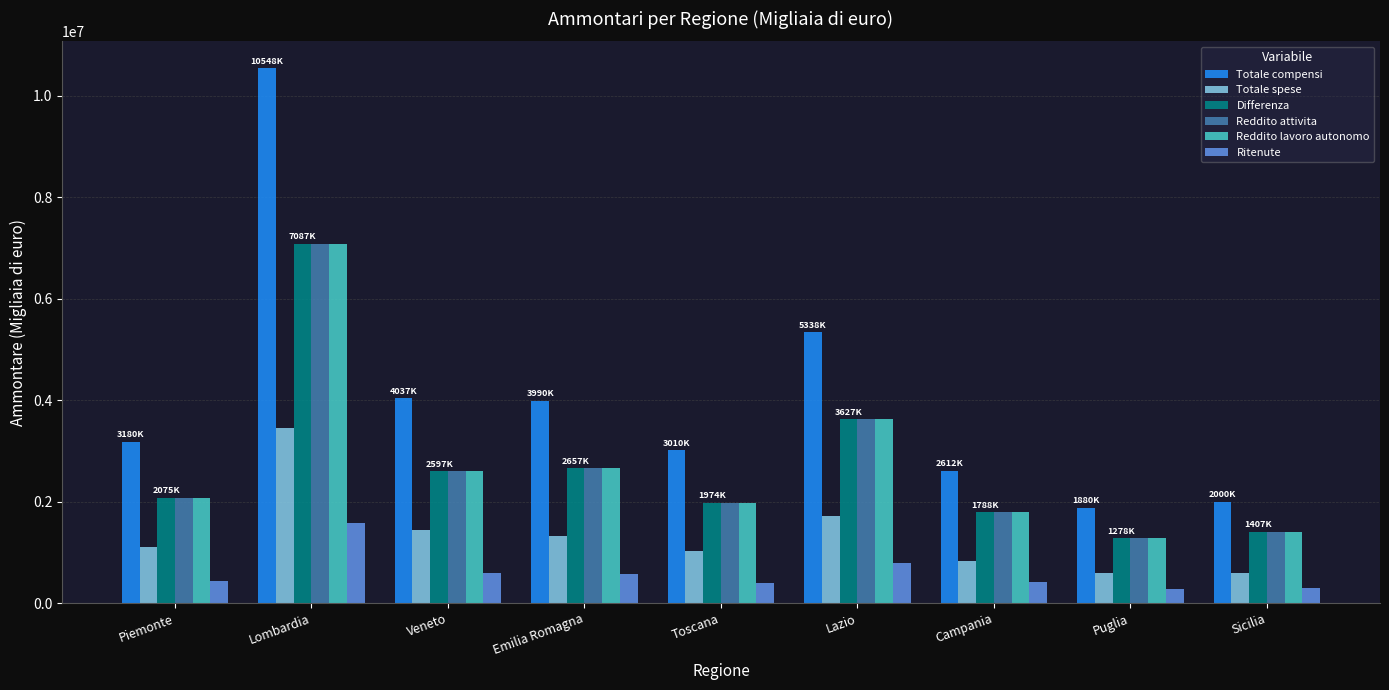

Which category has the highest value in the Totale spese series?

Lombardia